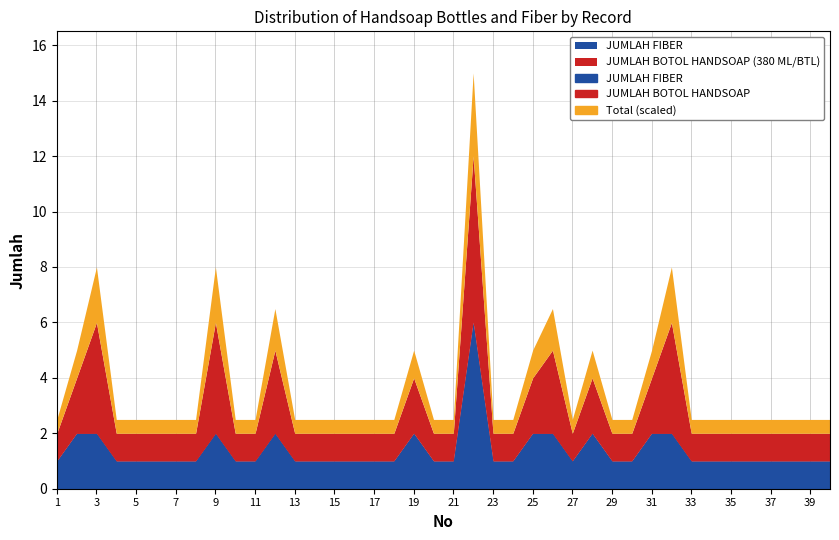

Which label corresponds to the smallest value in the chart?

1